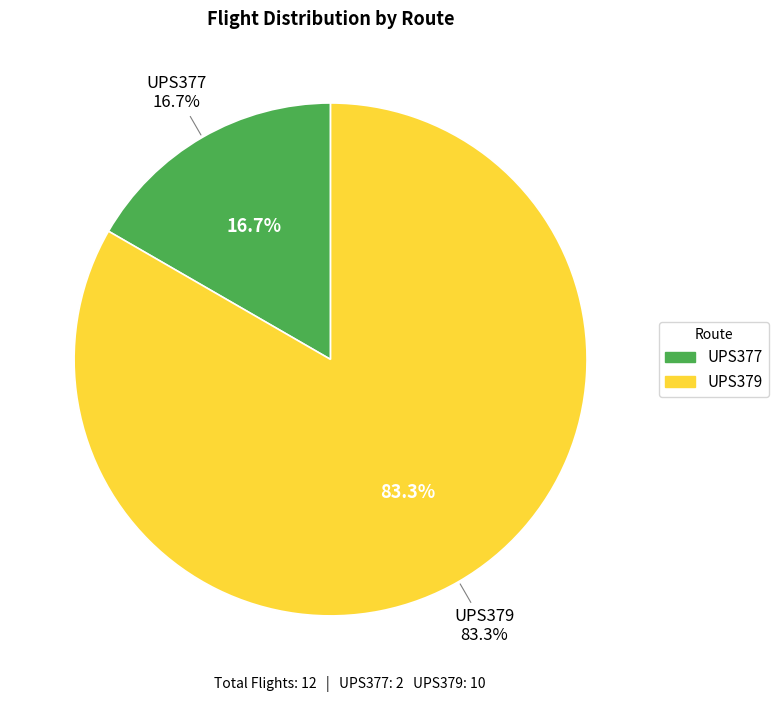

Is it true that UPS379 is 83% of the pie?

True